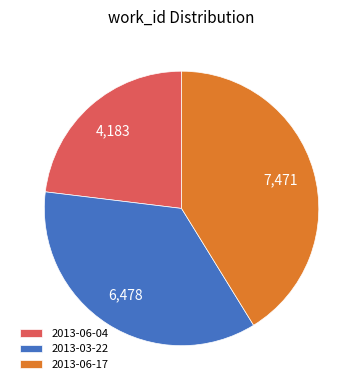

Between 2013-03-22 and 2013-06-04, which is larger?

2013-03-22